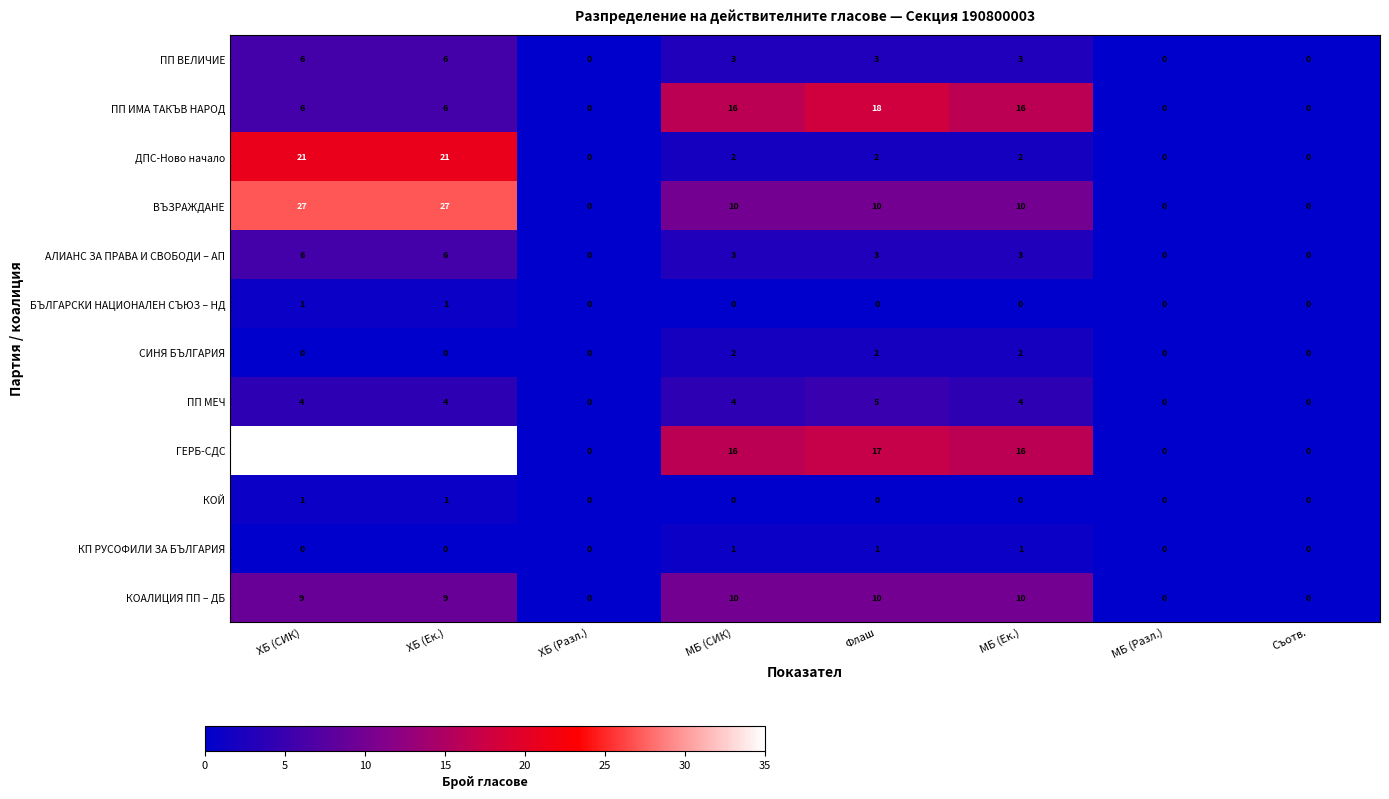

What is the sum of all ДПС-Ново начало values?

48